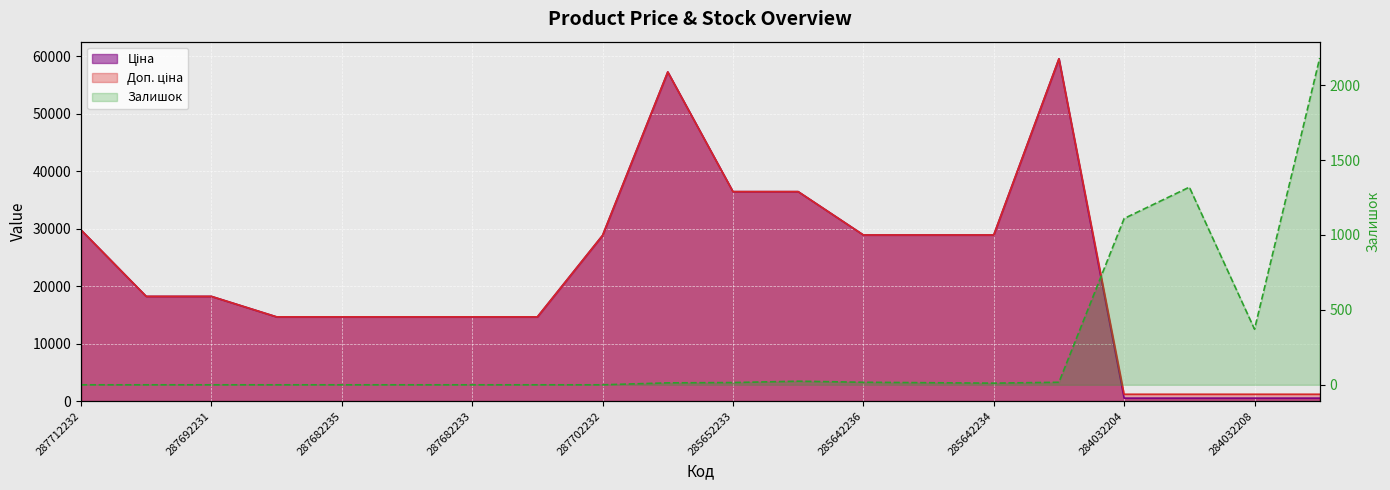

How many lines are shown in the chart?

3